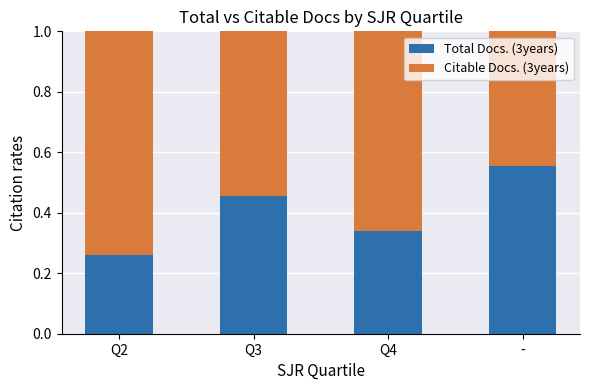

What are all the series names shown in the legend?

Total Docs. (3years), Citable Docs. (3years)